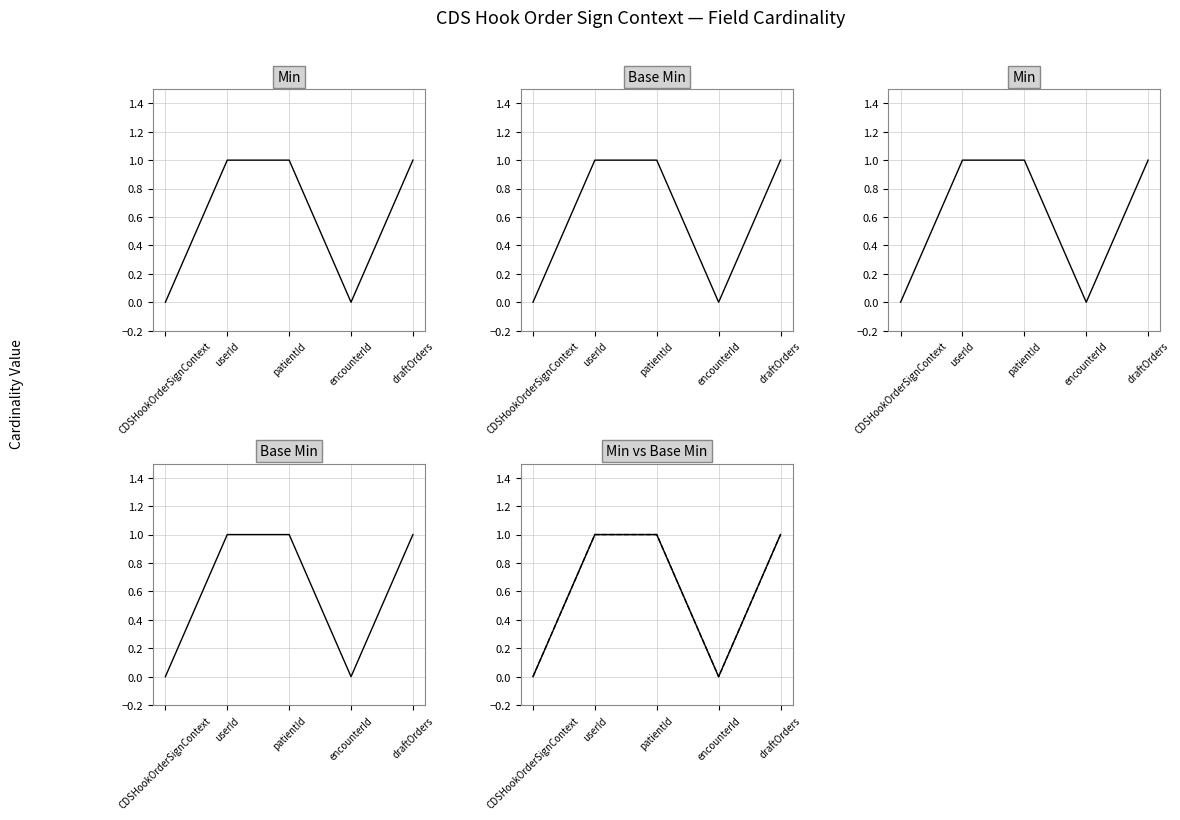

Rank the categories by Base Min value from highest to lowest.

userId, patientId, draftOrders, CDSHookOrderSignContext, encounterId